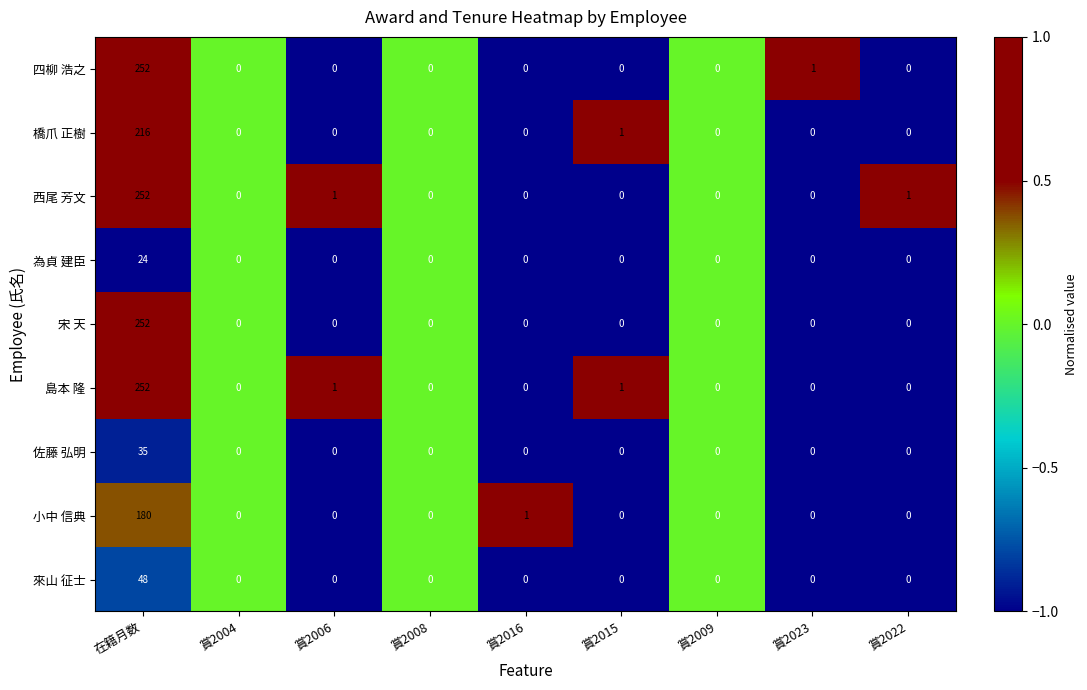

What is the maximum value for 橋爪 正樹?

216